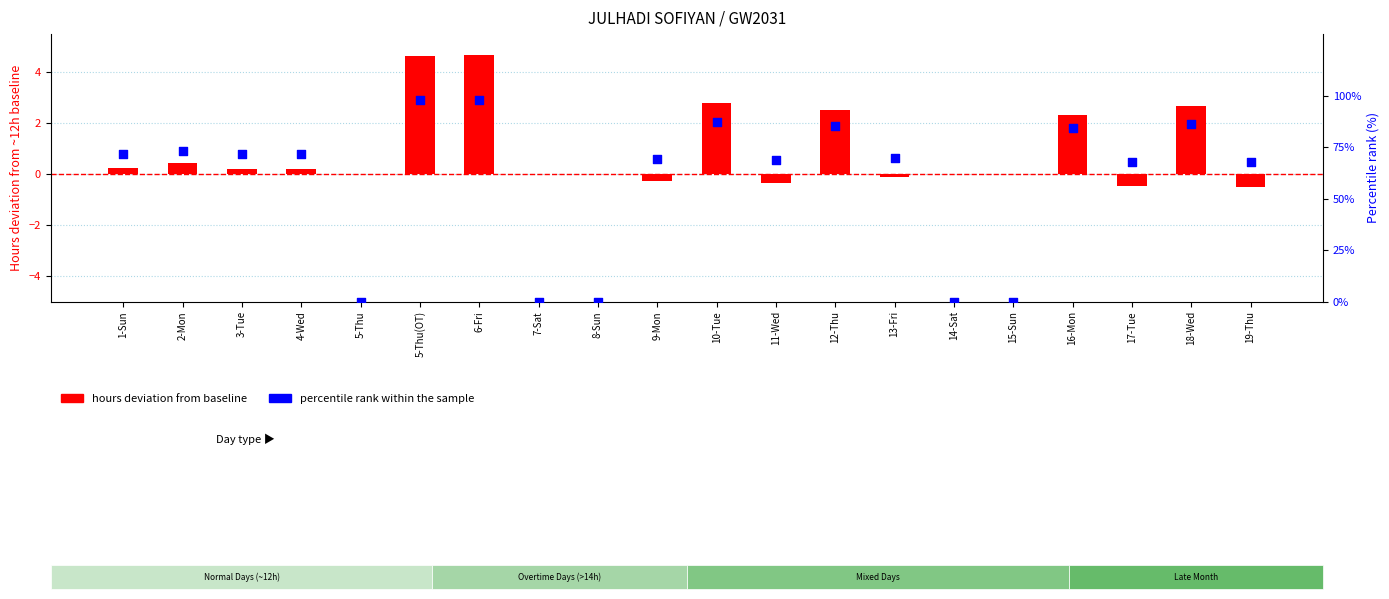

At how many categories does at least one series exceed 74?

6